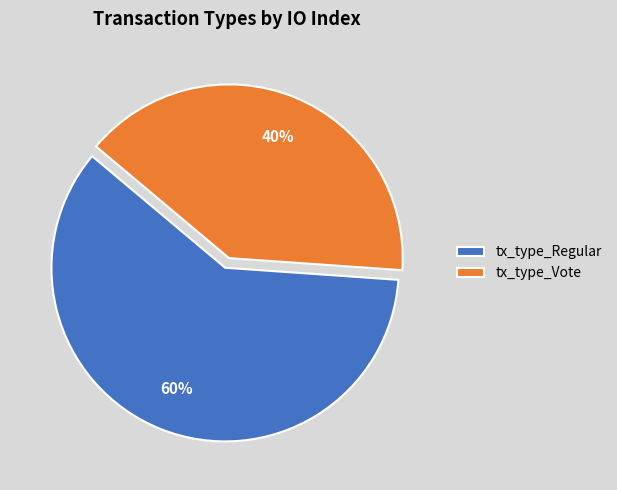

Is tx_type_Vote the majority of the pie?

No